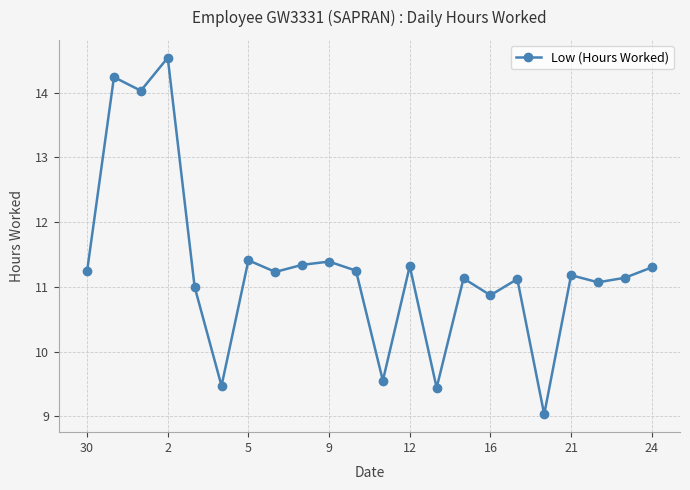

Count the number of data series in this chart.

1